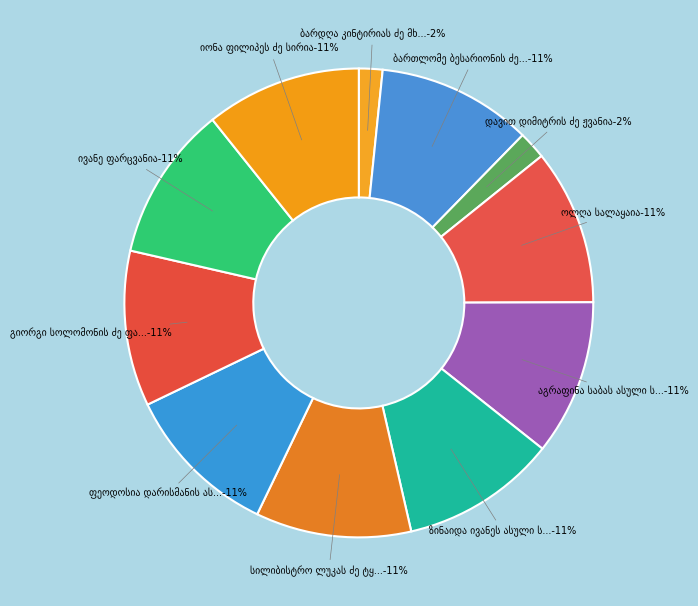

Between აგრაფინა საბას ასული სანიკიძე and დავით დიმიტრის ძე ჟვანია, which is larger?

აგრაფინა საბას ასული სანიკიძე